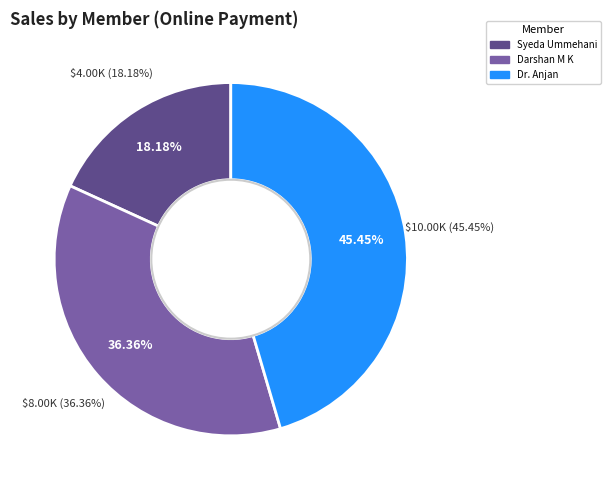

What is the largest slice in the pie chart?

Dr. Anjan